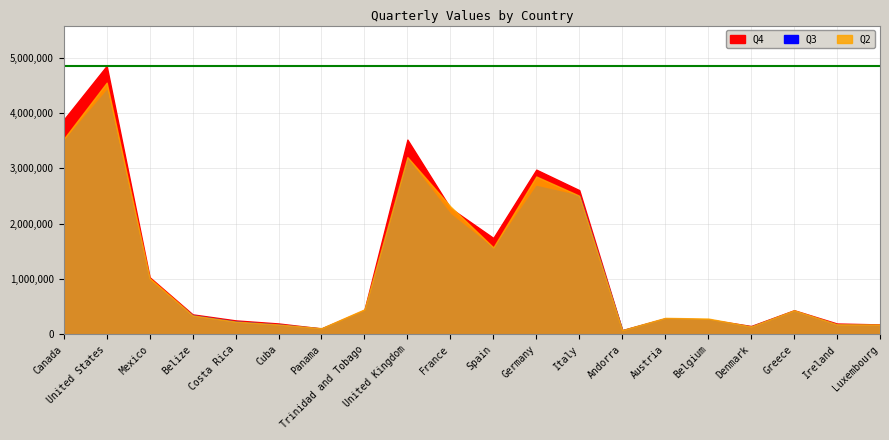

Which category has the lowest value across all series?

Andorra